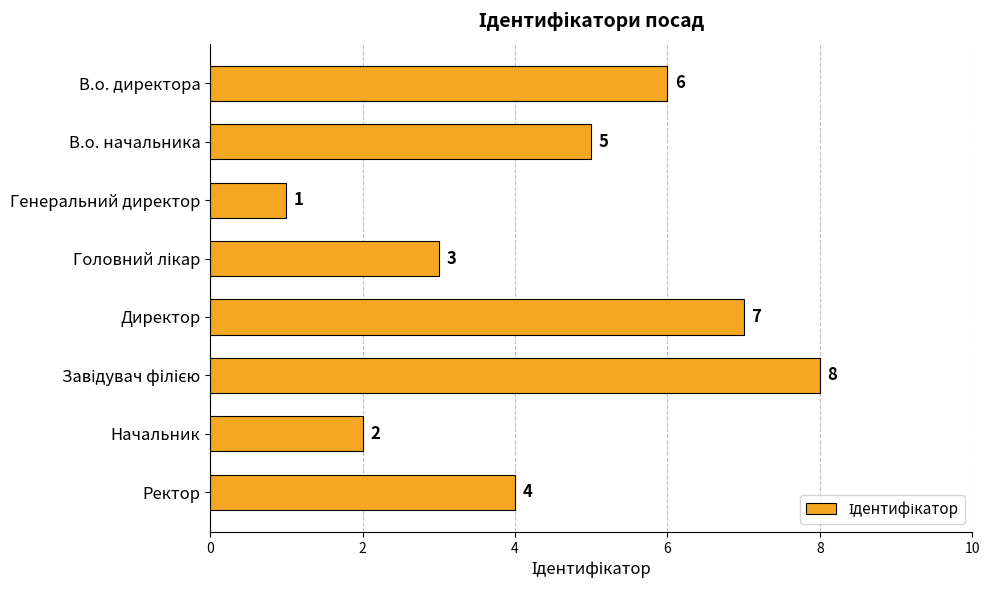

What is the sum of all values?

36